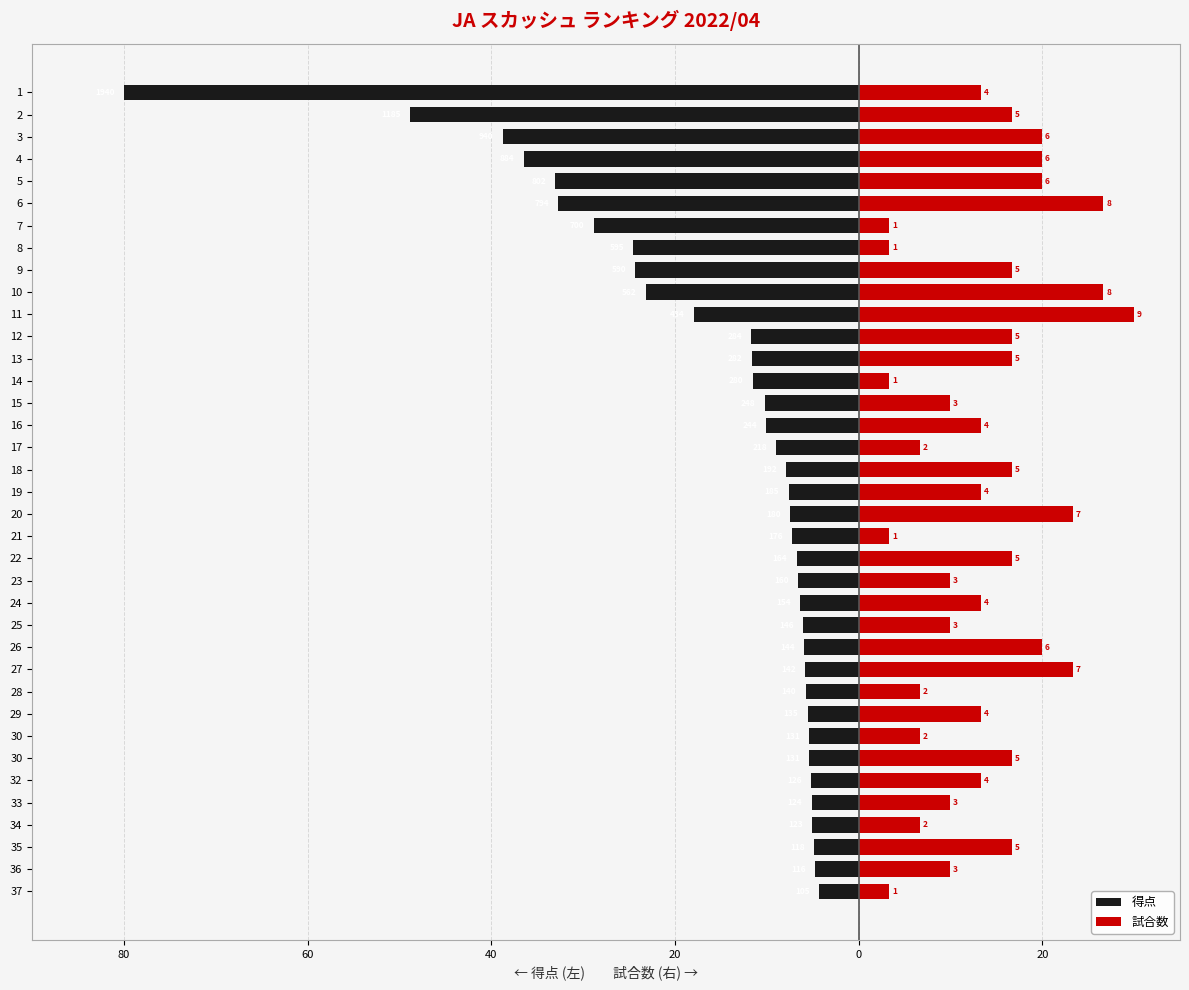

Where does the 得点 series first go above -7?

22